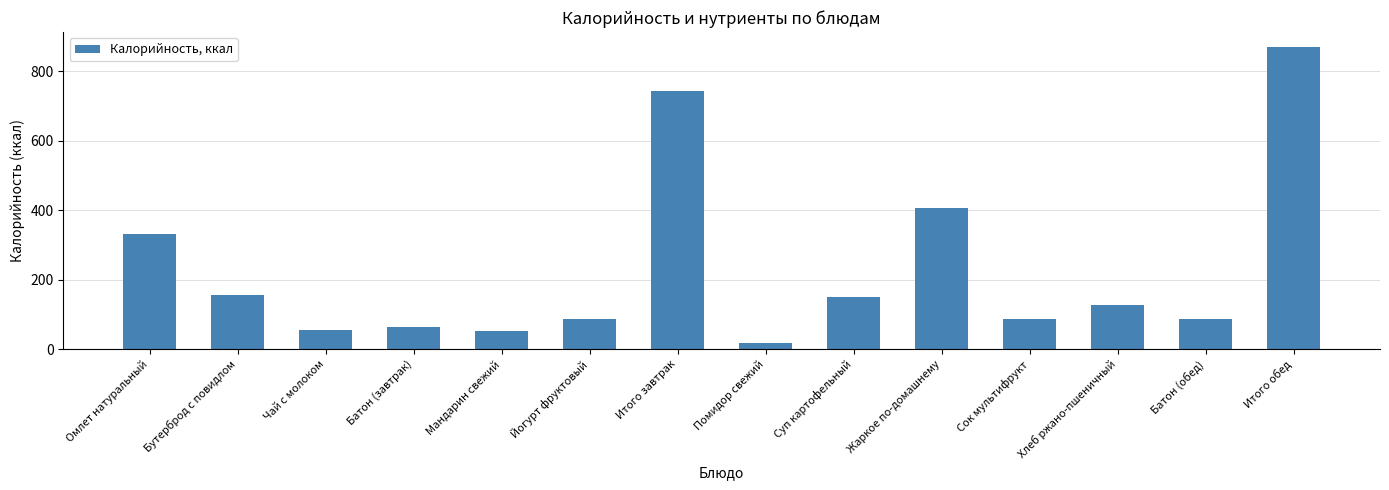

How many categories are shown in the chart?

14